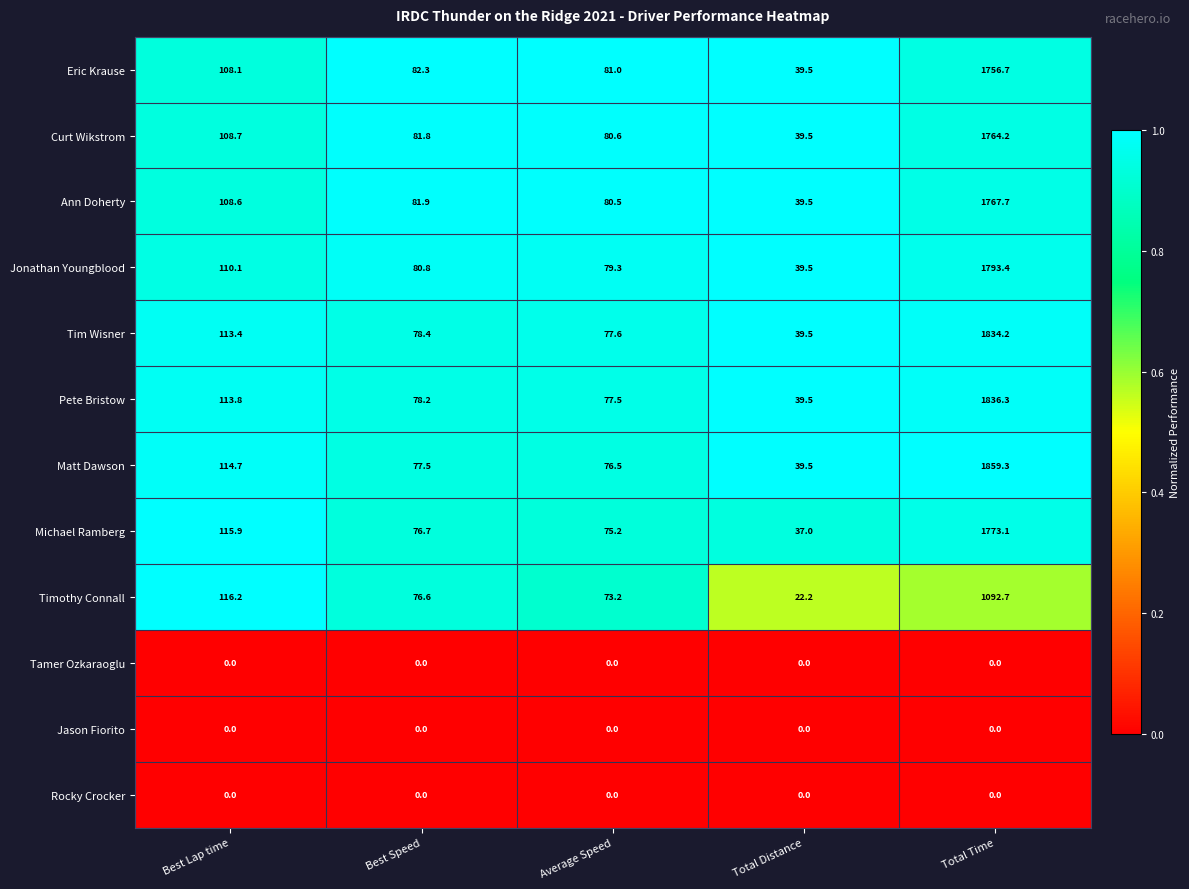

What is the difference between the highest and lowest values at Best Lap time?

116.2